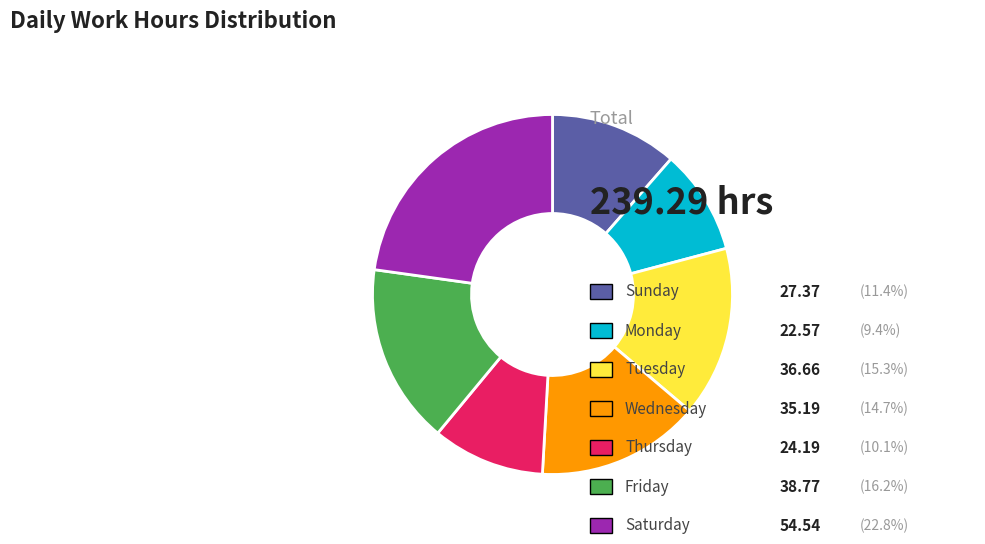

Is there a majority slice in this chart?

No